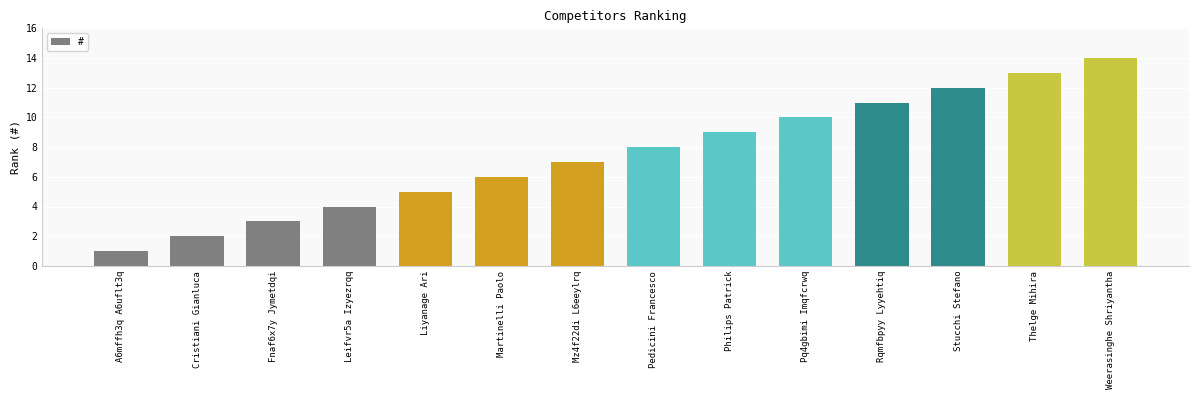

Reading left to right, transcribe all the data shown in this chart.

A6mffh3q A6uflt3q=1	Cristiani Gianluca=2	Fnaf6x7y Jymetdqi=3	Leifvr5a Izyezrqq=4	Liyanage Ari=5	Martinelli Paolo=6	Mz4f22di L6eeylrq=7	Pedicini Francesco=8	Philips Patrick=9	Pq4gbimi Imqfcrwq=10	Rqmfbpyy Lyyehtiq=11	Stucchi Stefano=12	Thelge Mihira=13	Weerasinghe Shriyantha=14